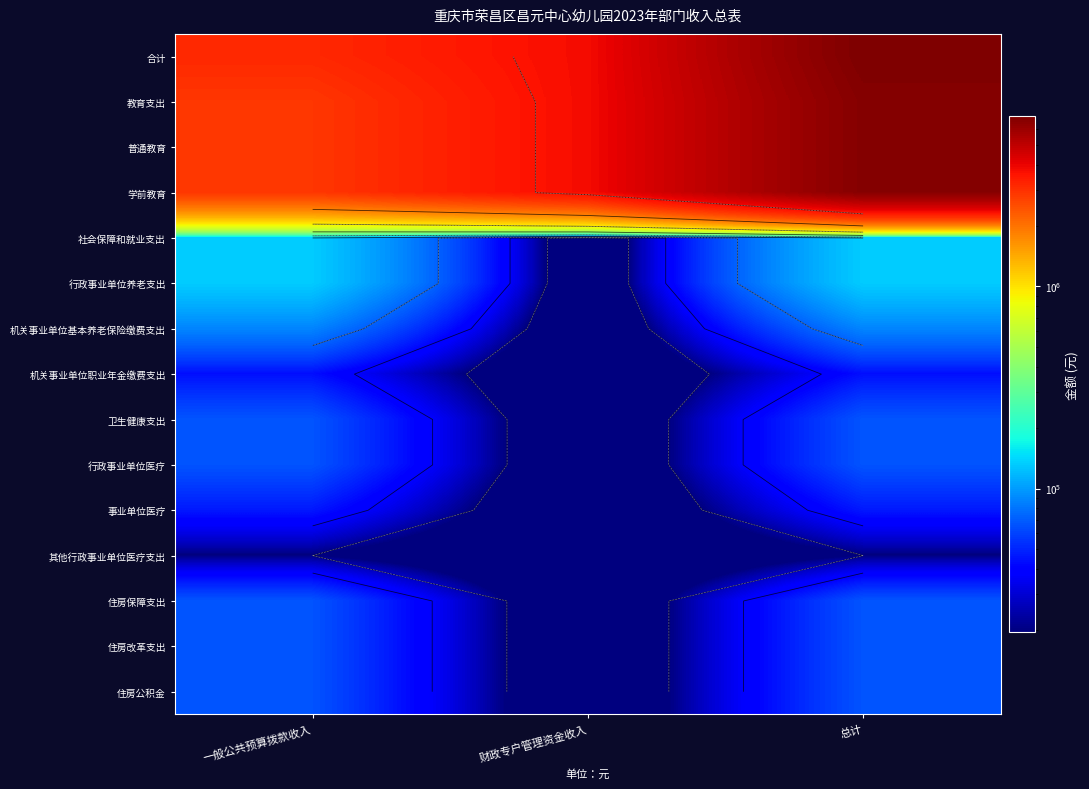

How many categories are shown in the chart?

3